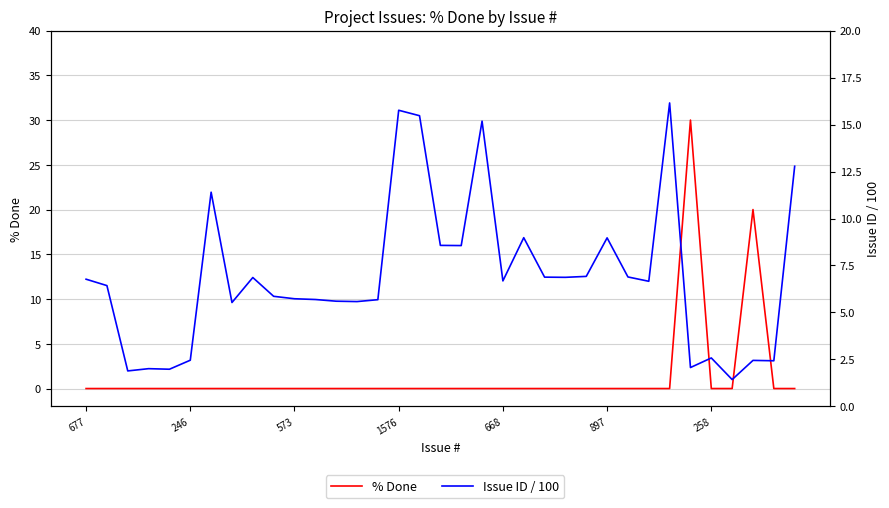

Which series changed the most between 16 and 22?

Issue ID / 100